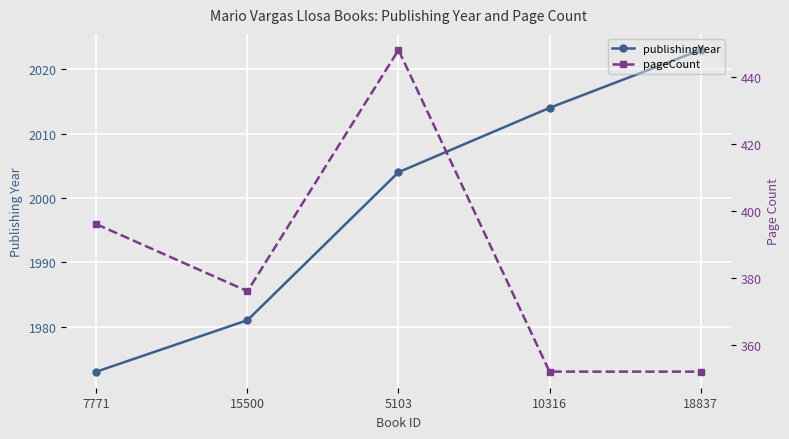

What are all the series names shown in the legend?

publishingYear, pageCount